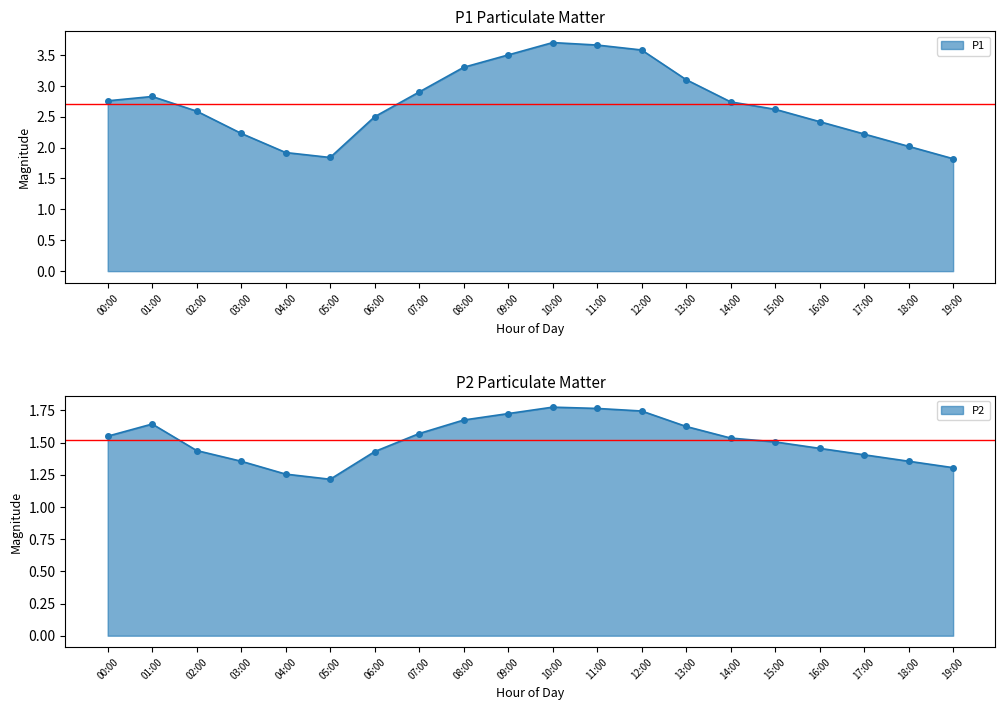

True or false: P2 has a value of 0.6 at 03:00.

False